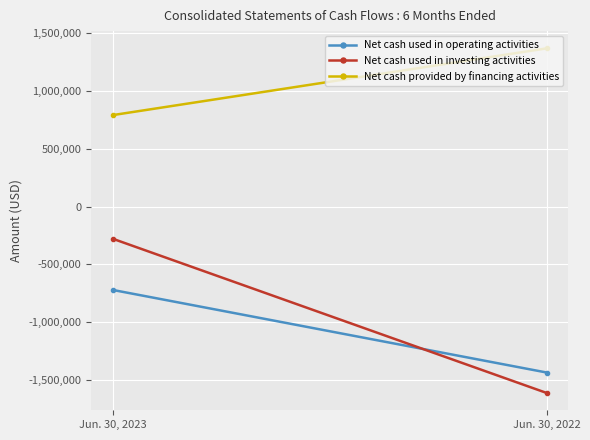

At which category is the sum across all series the highest?

Jun. 30, 2023